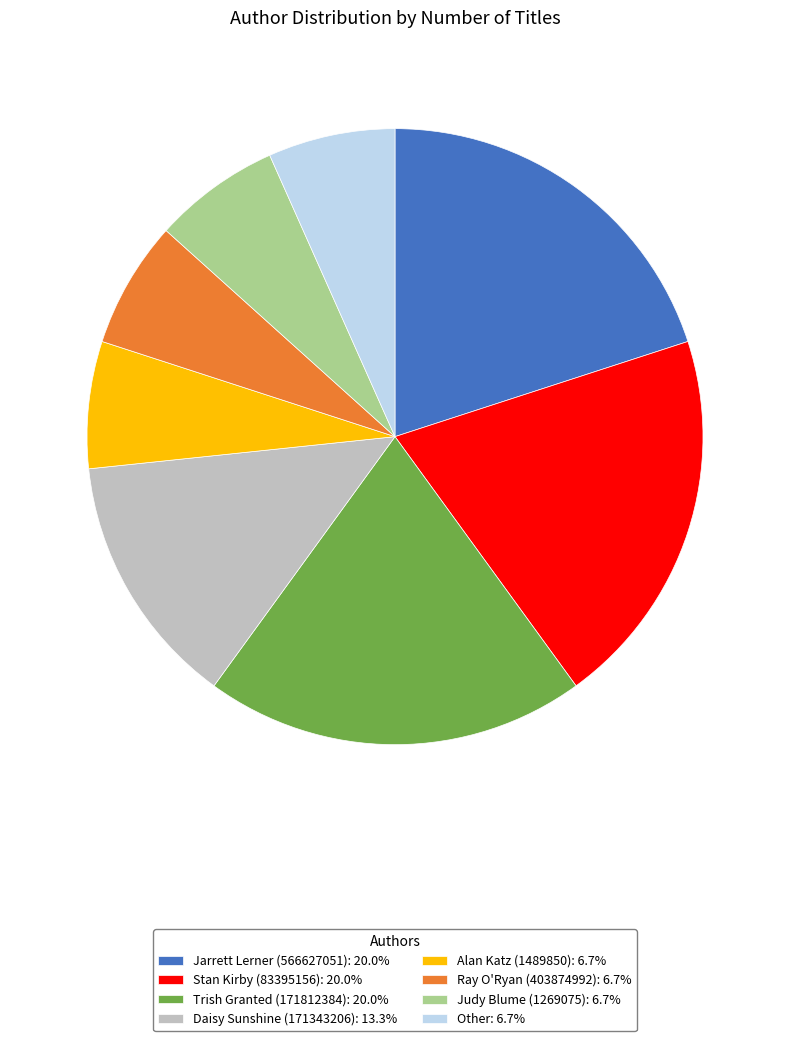

Do Ray O'Ryan (403874992): 6.7% and Daisy Sunshine (171343206): 13.3% together represent more than half of the pie?

No